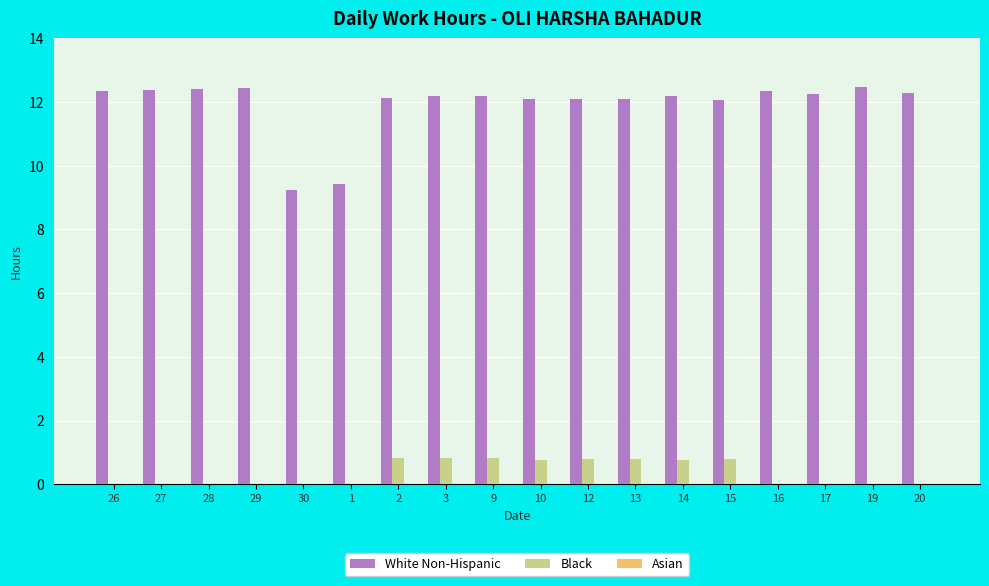

What is the sum of all Black values?

6.3